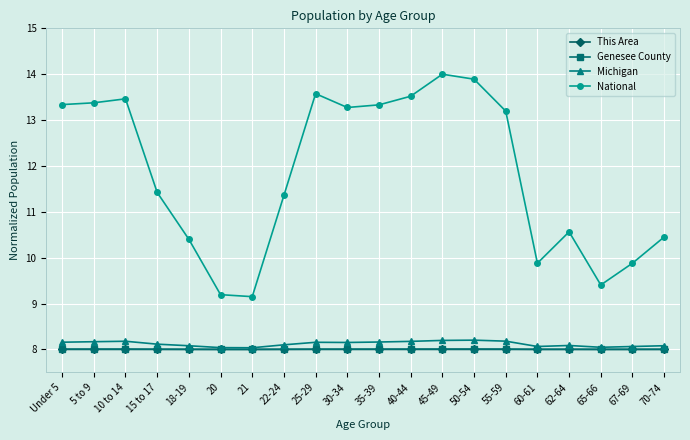

The Genesee County series shows 3.0 at 55-59. True or false?

False